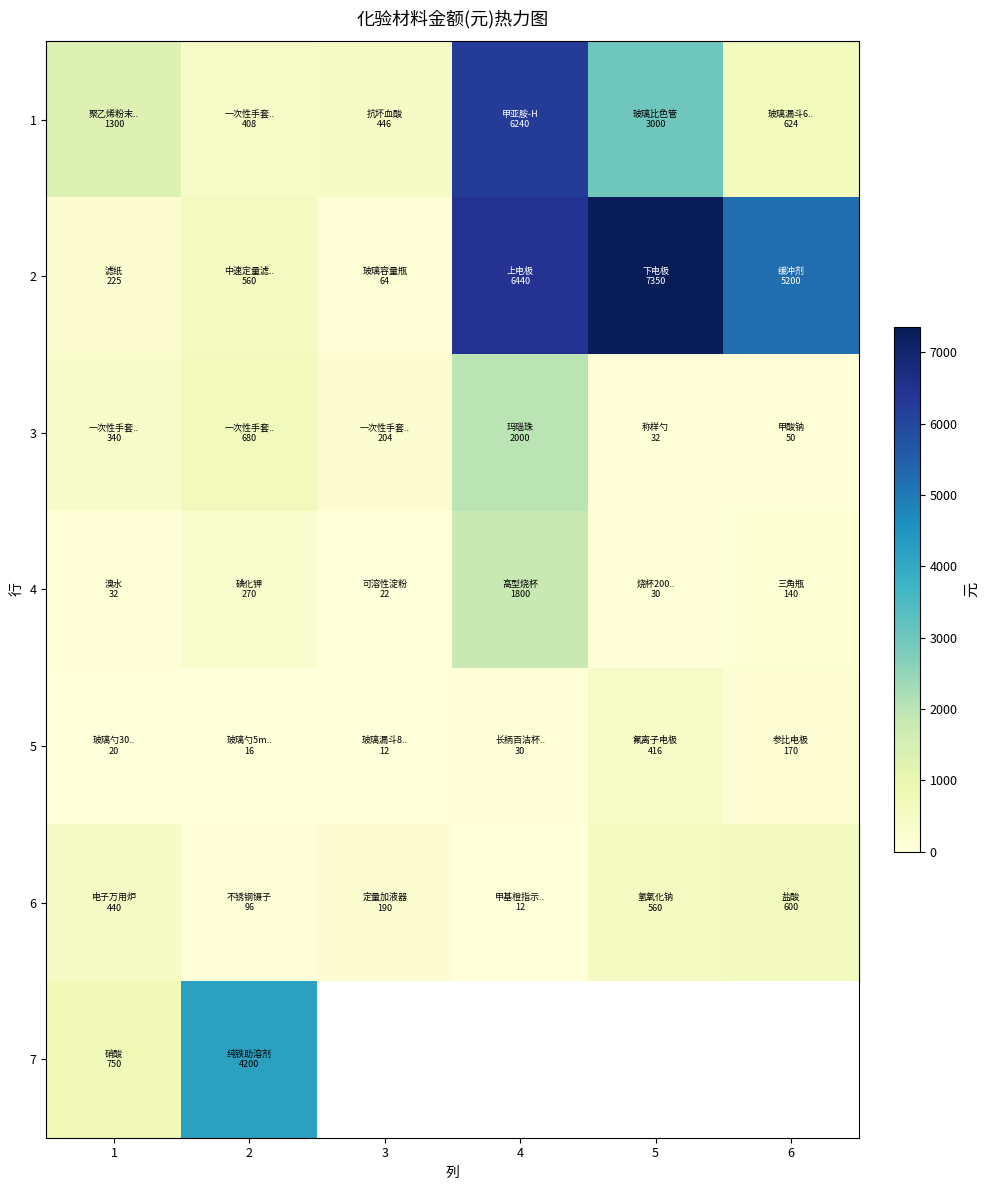

What is the maximum value for 2?

7350.0